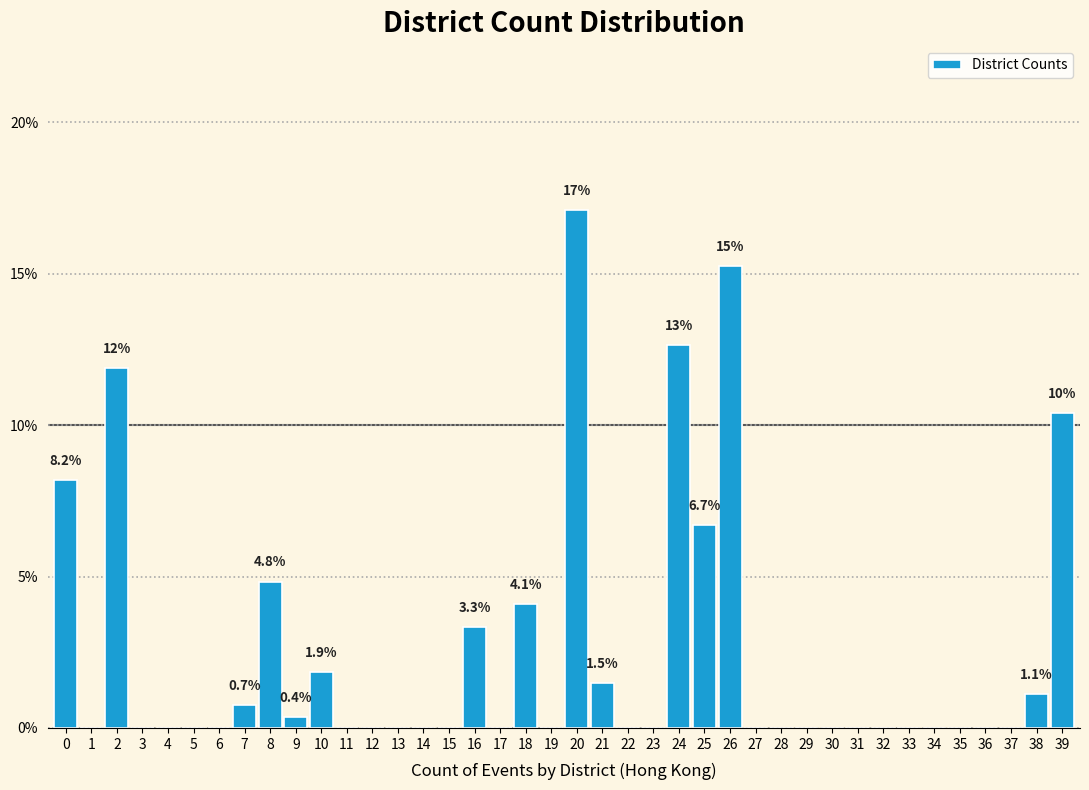

What is the change in value from 10 to 18?

+2.2